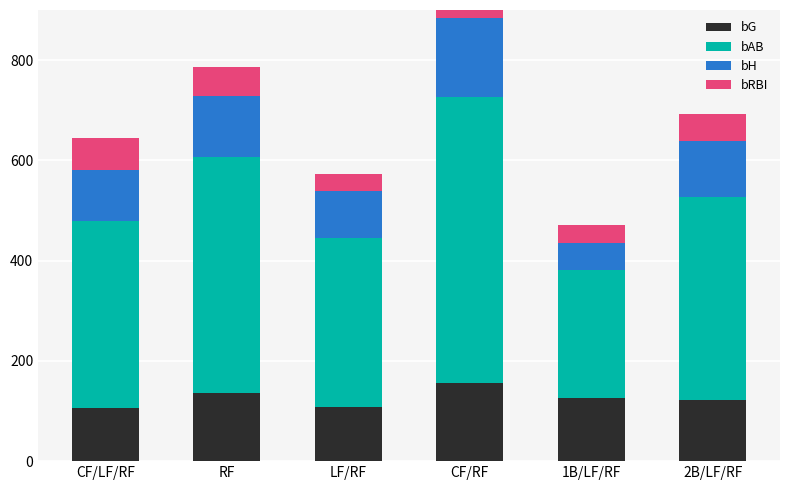

Reading left to right, extract all data points from this chart.

bG: 107	136	109	156	126	121
bAB: 372	470	336	570	256	406
bH: 101	123	93	159	54	112
bRBI: 65	57	35	88	35	53